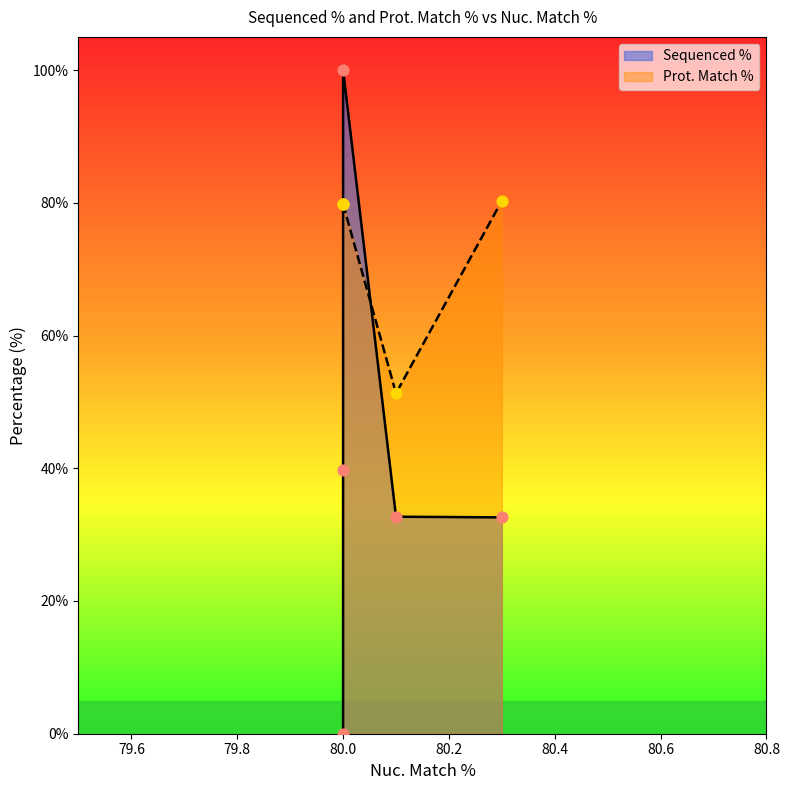

What is the total value across all series at 80.0?

179.8